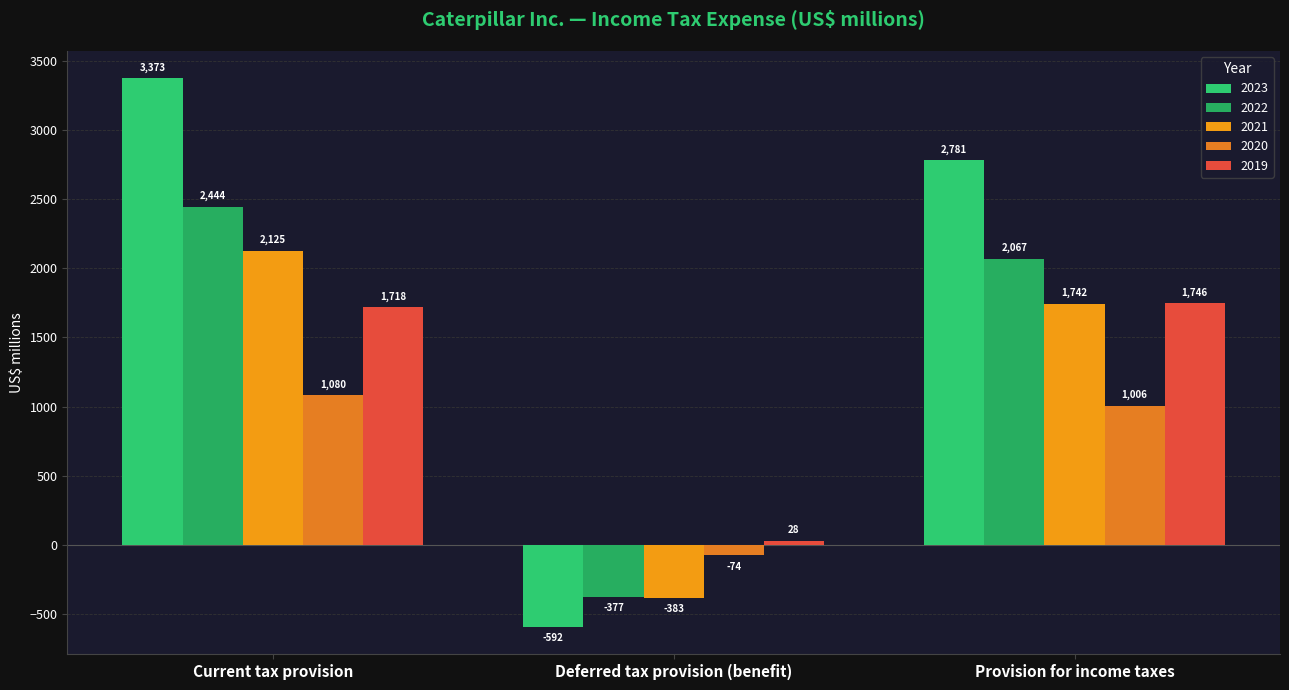

Where is 2021 nearest to the value 871?

Provision for income taxes